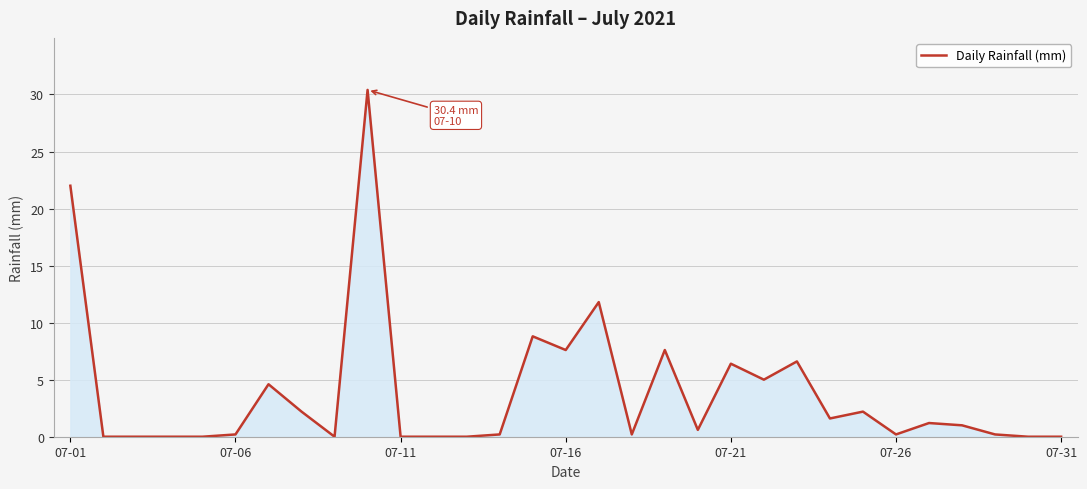

What is the difference between the maximum and minimum values?

30.4